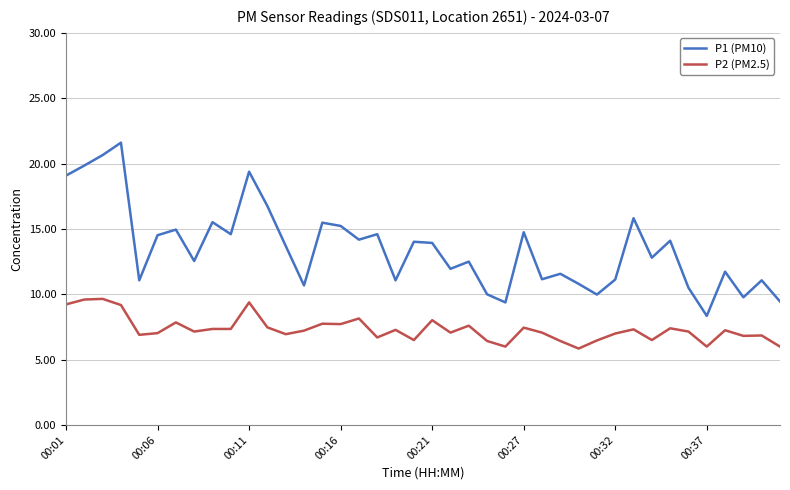

True or false: P2 (PM2.5) and P1 (PM10) intersect in this chart.

False